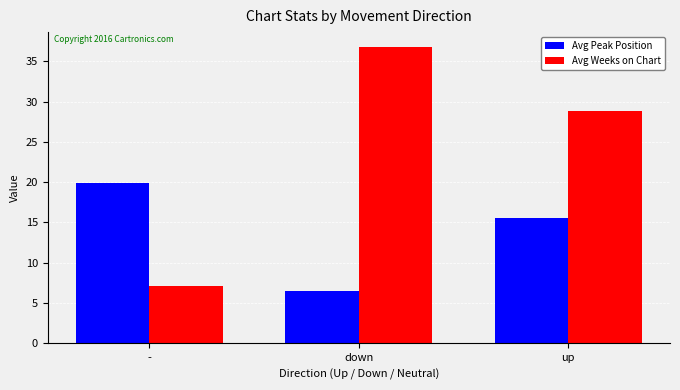

Which series has the largest total across all categories?

Avg Weeks on Chart